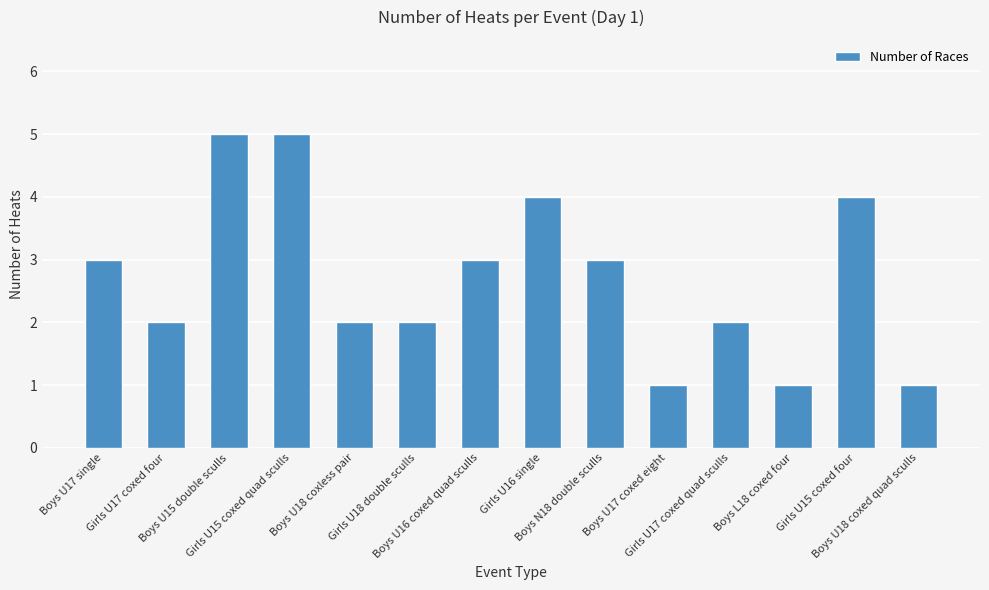

Reading right to left, transcribe all the data shown in this chart.

Boys U18 coxed quad sculls=1	Girls U15 coxed four=4	Boys L18 coxed four=1	Girls U17 coxed quad sculls=2	Boys U17 coxed eight=1	Boys N18 double sculls=3	Girls U16 single=4	Boys U16 coxed quad sculls=3	Girls U18 double sculls=2	Boys U18 coxless pair=2	Girls U15 coxed quad sculls=5	Boys U15 double sculls=5	Girls U17 coxed four=2	Boys U17 single=3